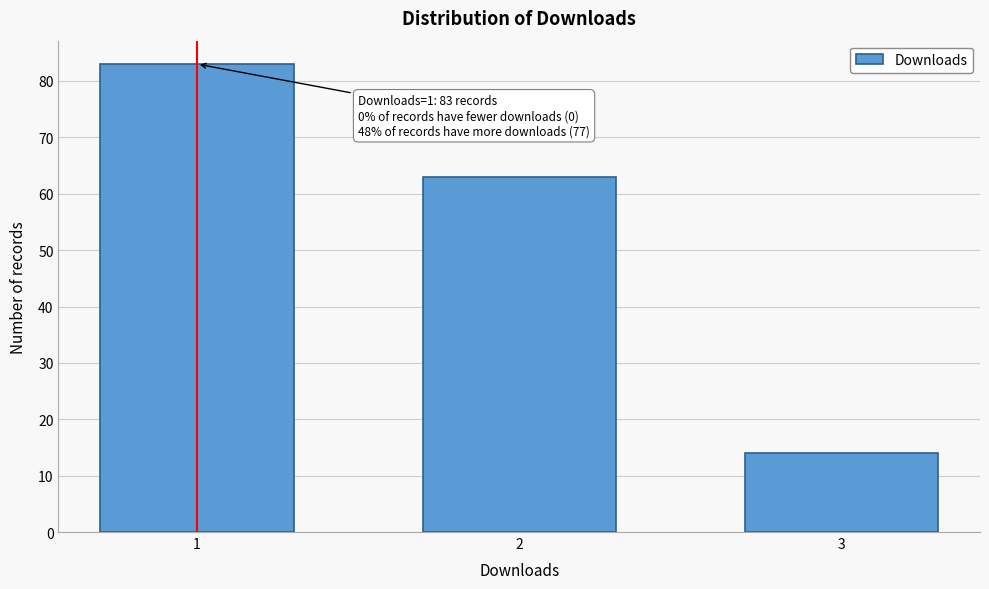

Reading left to right, list all the values displayed in this chart.

1=83	2=63	3=14